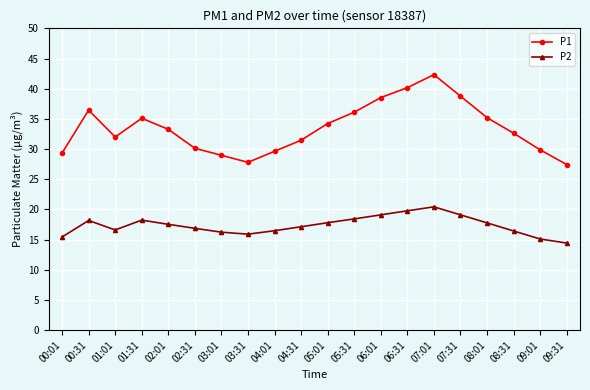

How many interior local valleys does the P1 series have?

2